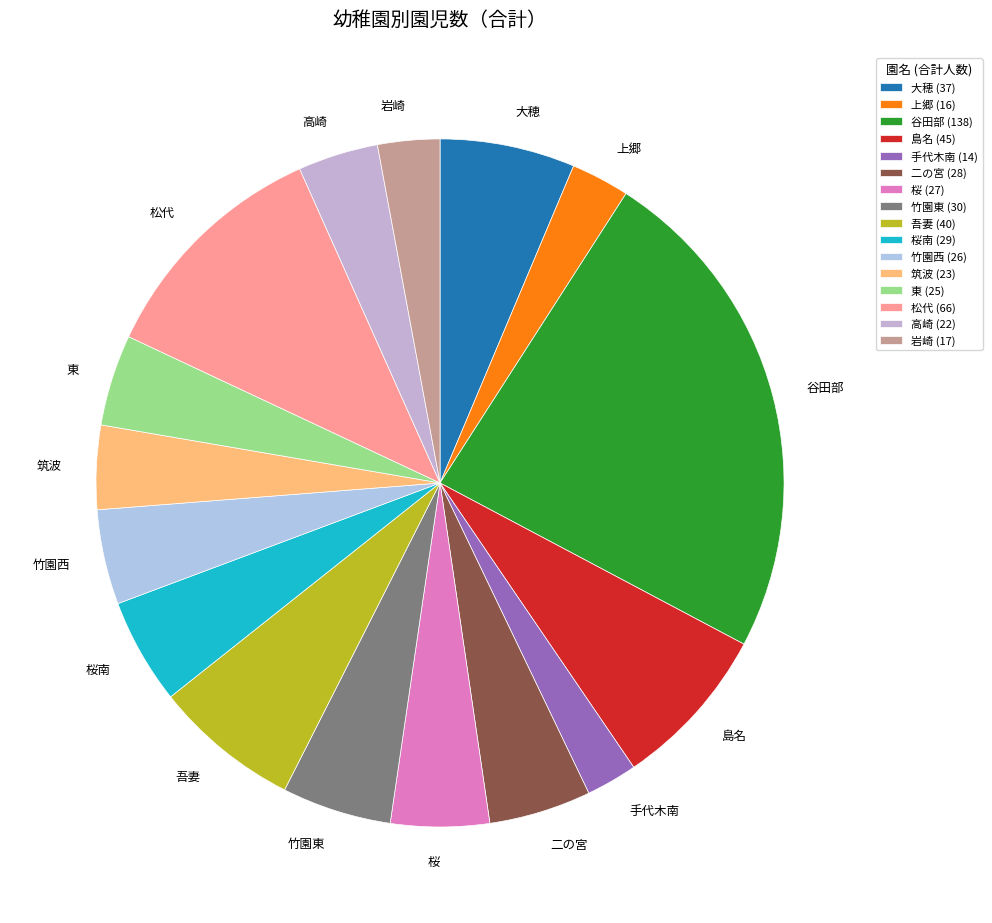

Is 桜南 the majority of the pie?

No